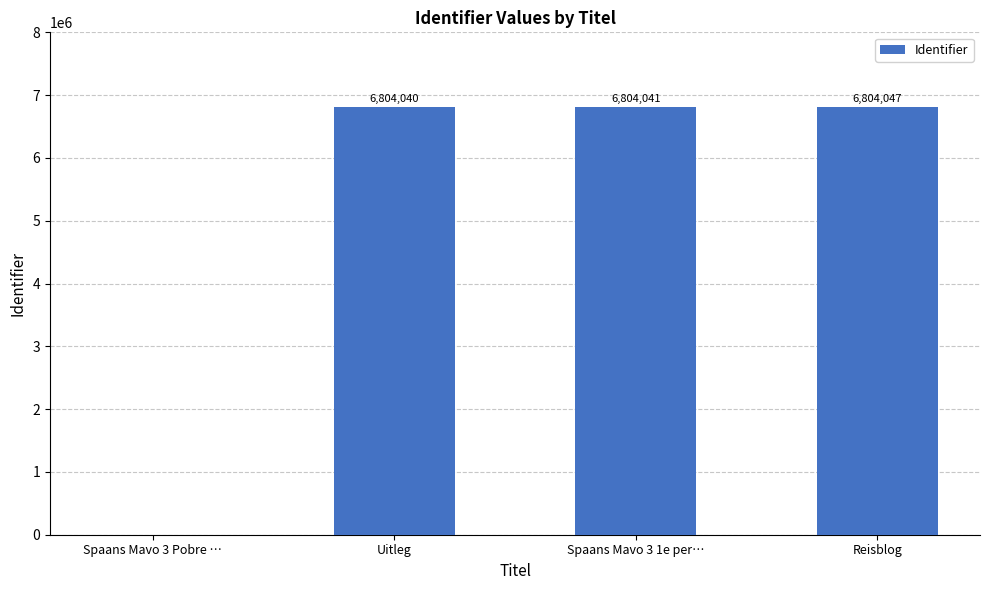

Reading left to right, what are all the values shown in this chart?

0	6804040	6804041	6804047